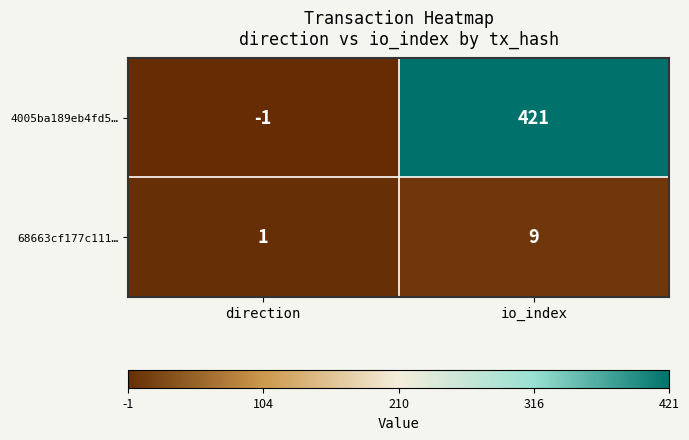

How many values in 4005ba189eb4fd5… are above zero?

1